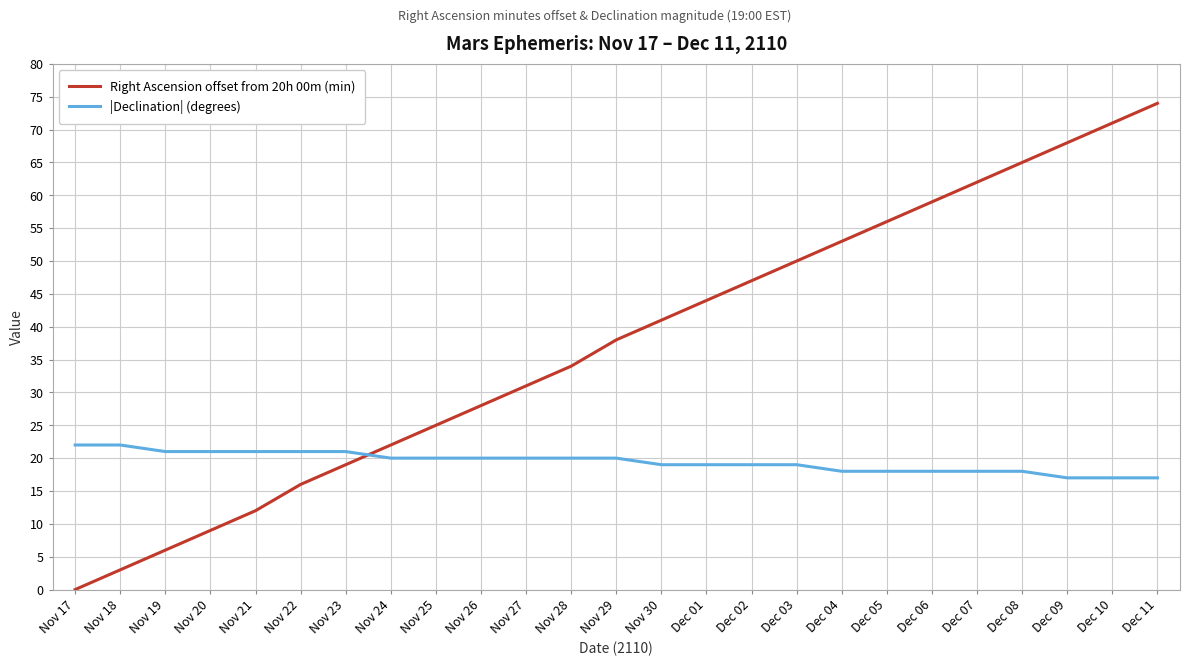

The Right Ascension offset from 20h 00m (min) series shows 11 at Nov 25. True or false?

False